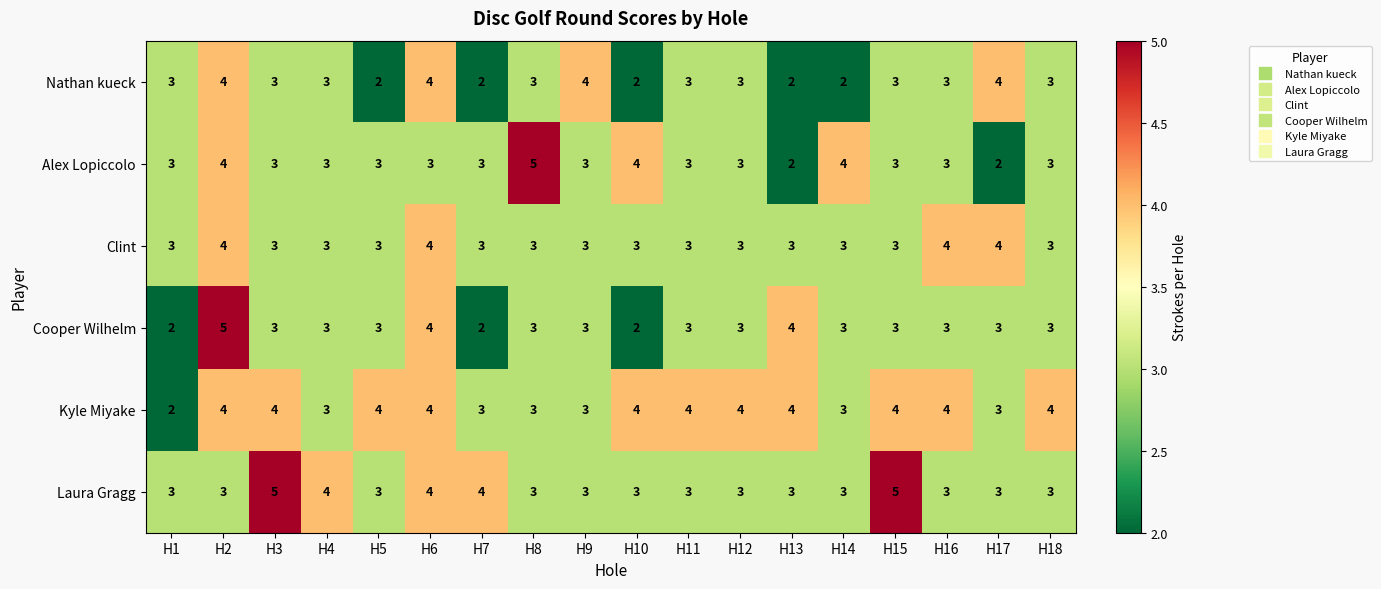

How many series are shown in this chart?

6